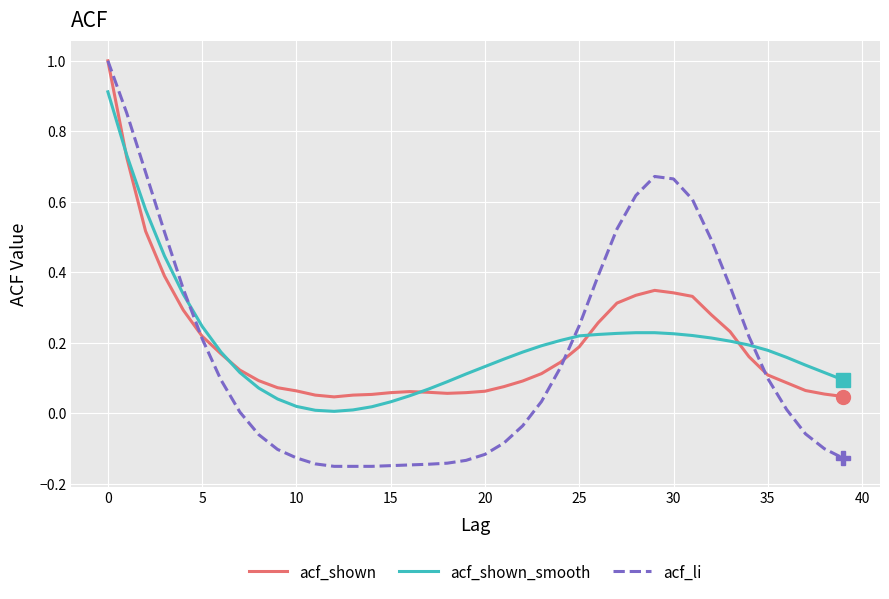

Which series has the widest spread of values?

acf_li